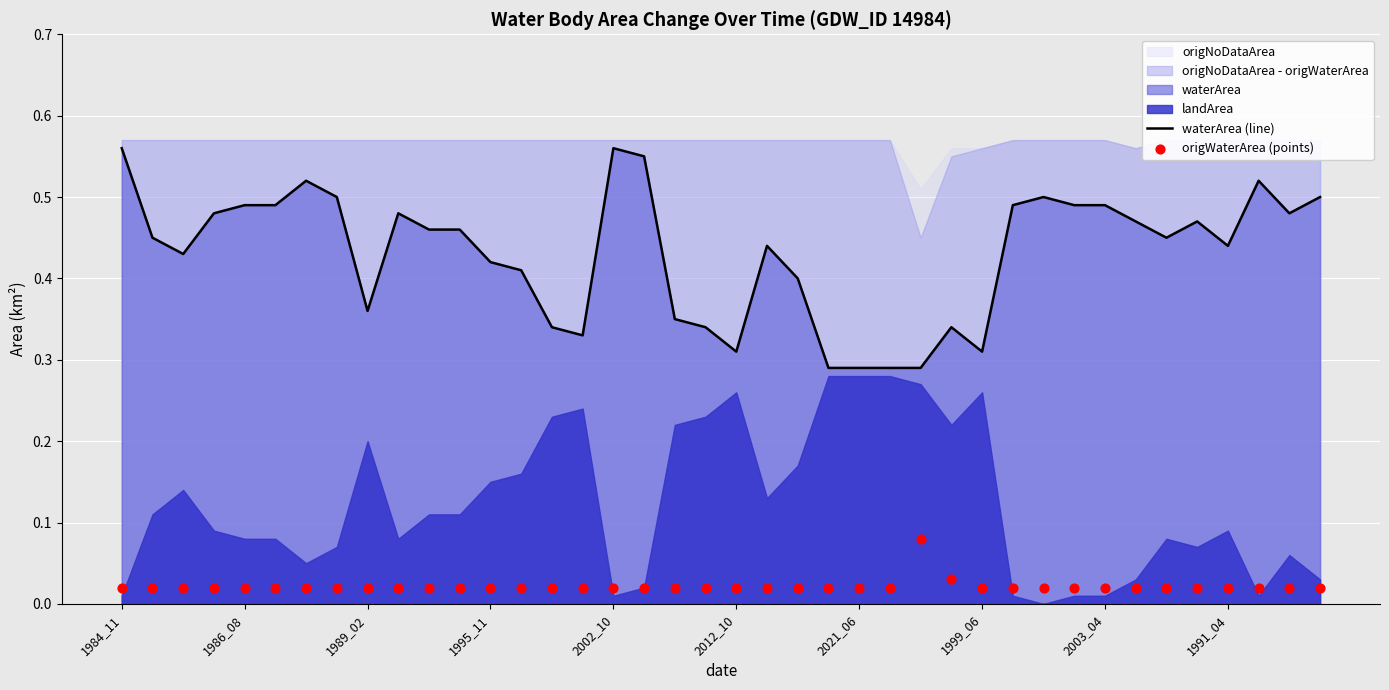

True or false: waterArea (line) has a value of 0.1 at 1984_11.

False